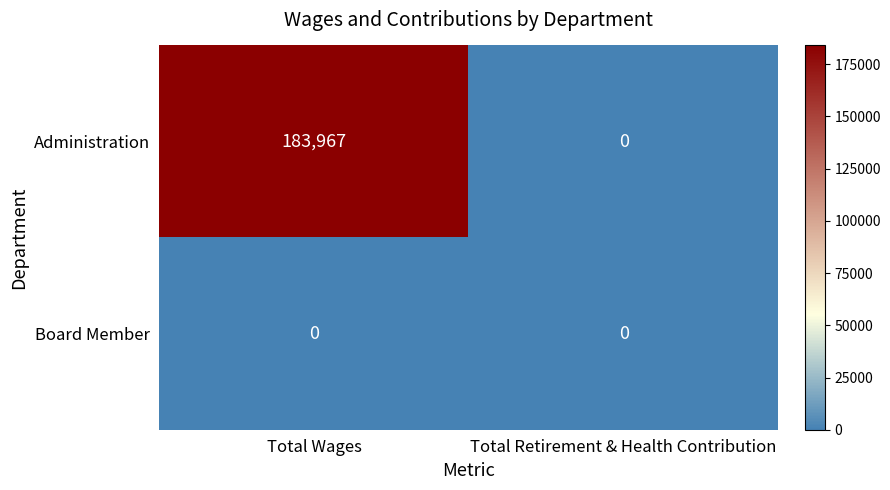

Rank the series at Total Wages from highest to lowest value.

Administration, Board Member